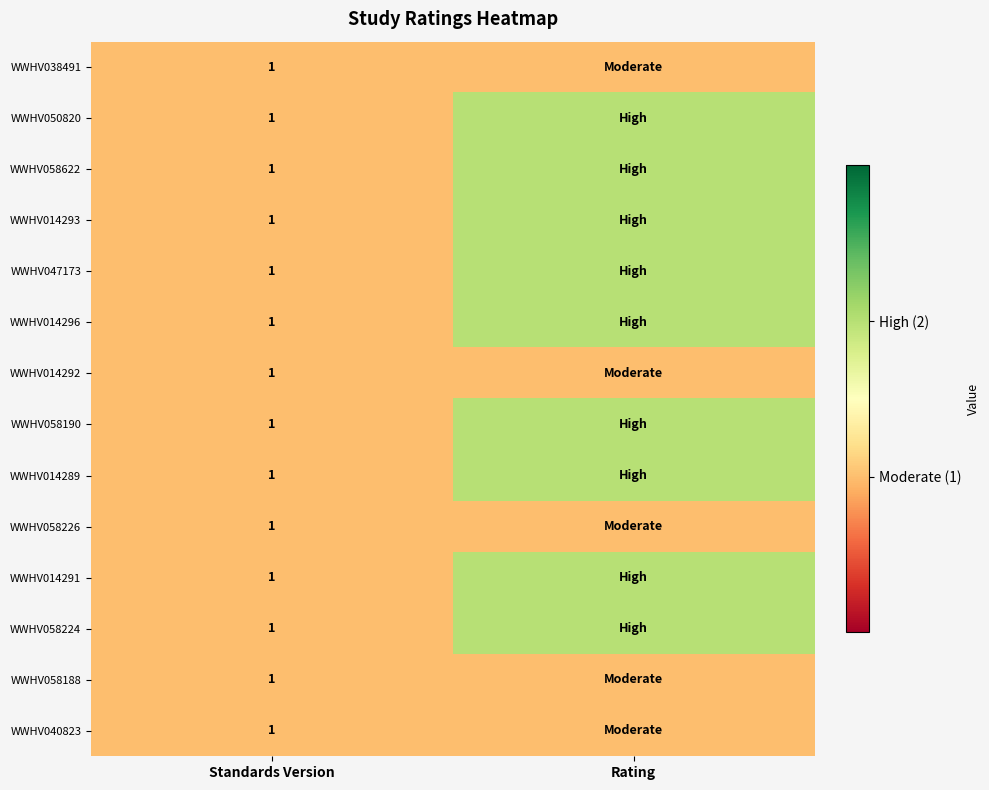

What is the total value across all series at Standards Version?

14